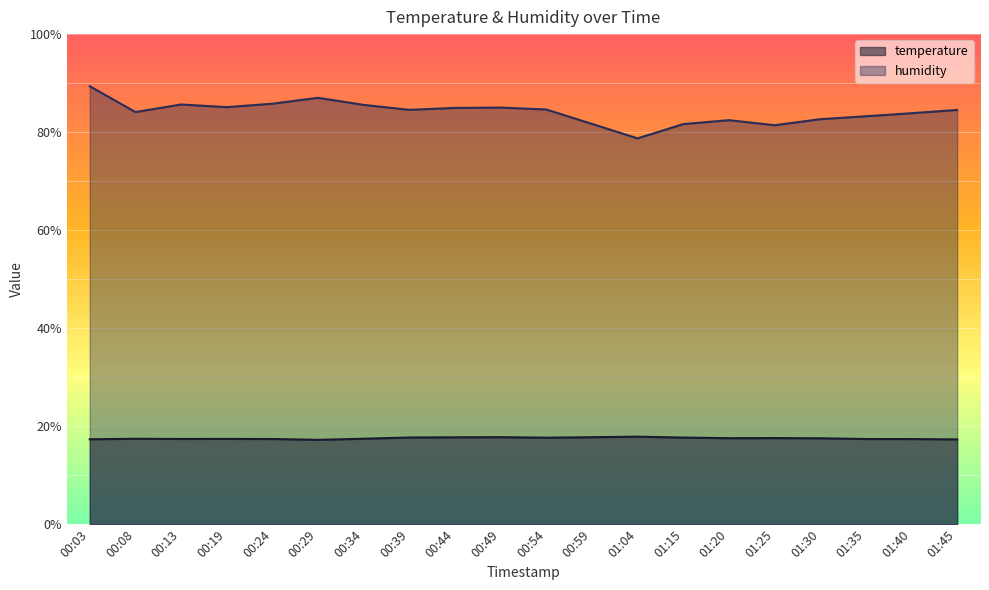

At which category does temperature reach its first local valley?

00:13